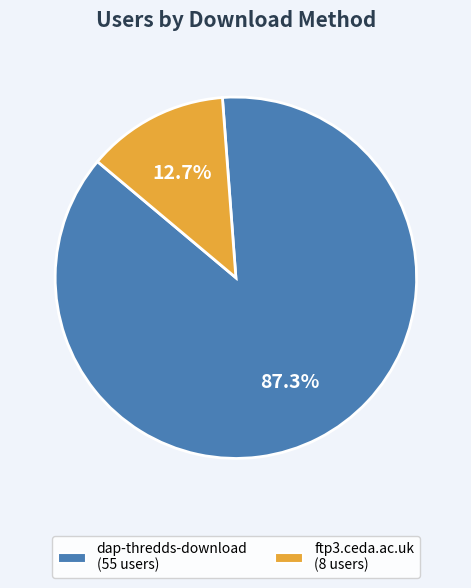

How many segments does this pie chart have?

2